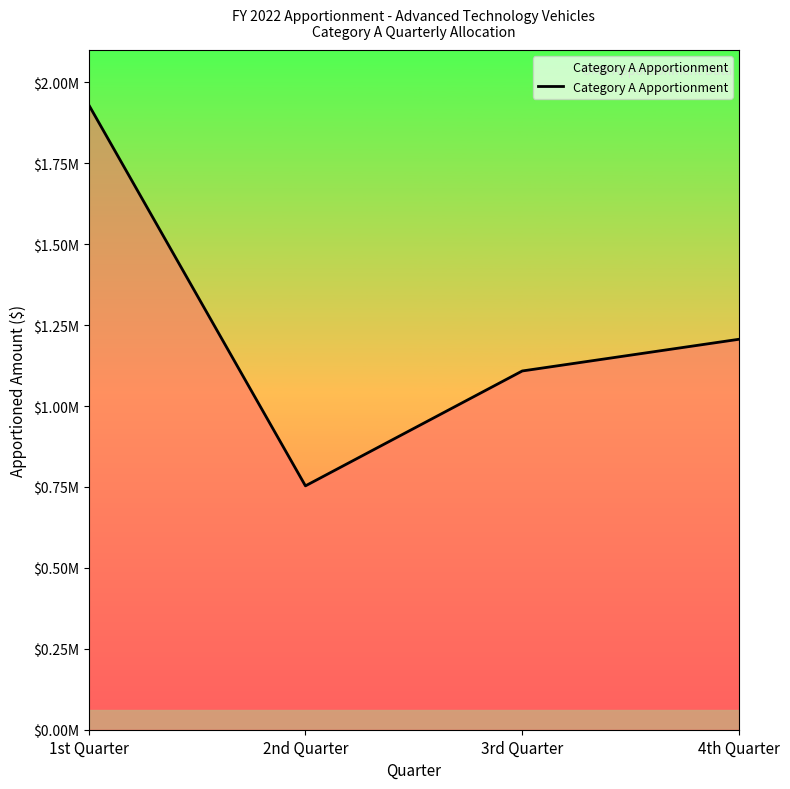

What is the minimum value shown in the chart?

753500